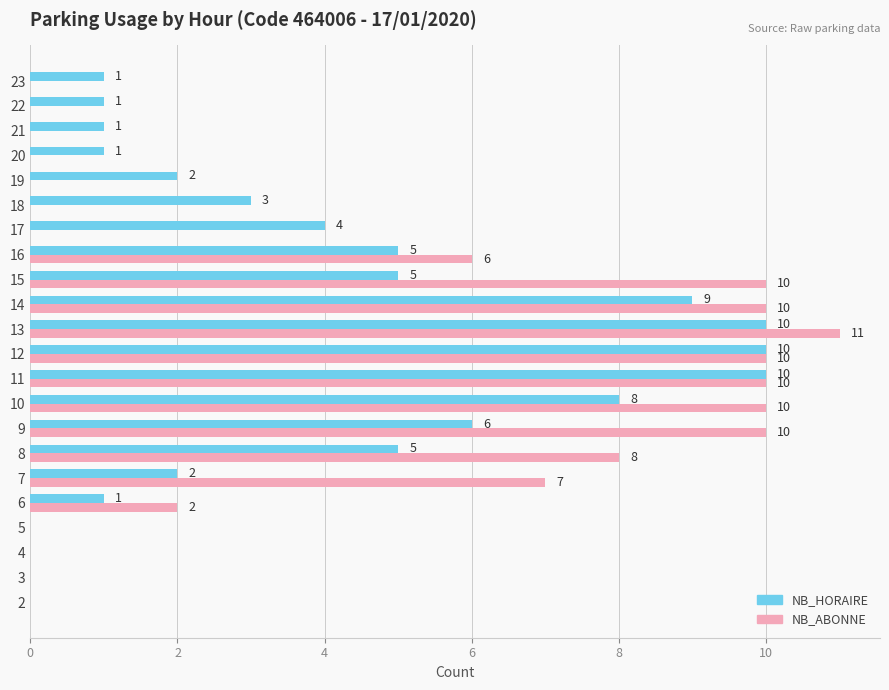

The value of NB_ABONNE at 21 is 7. True or false?

False